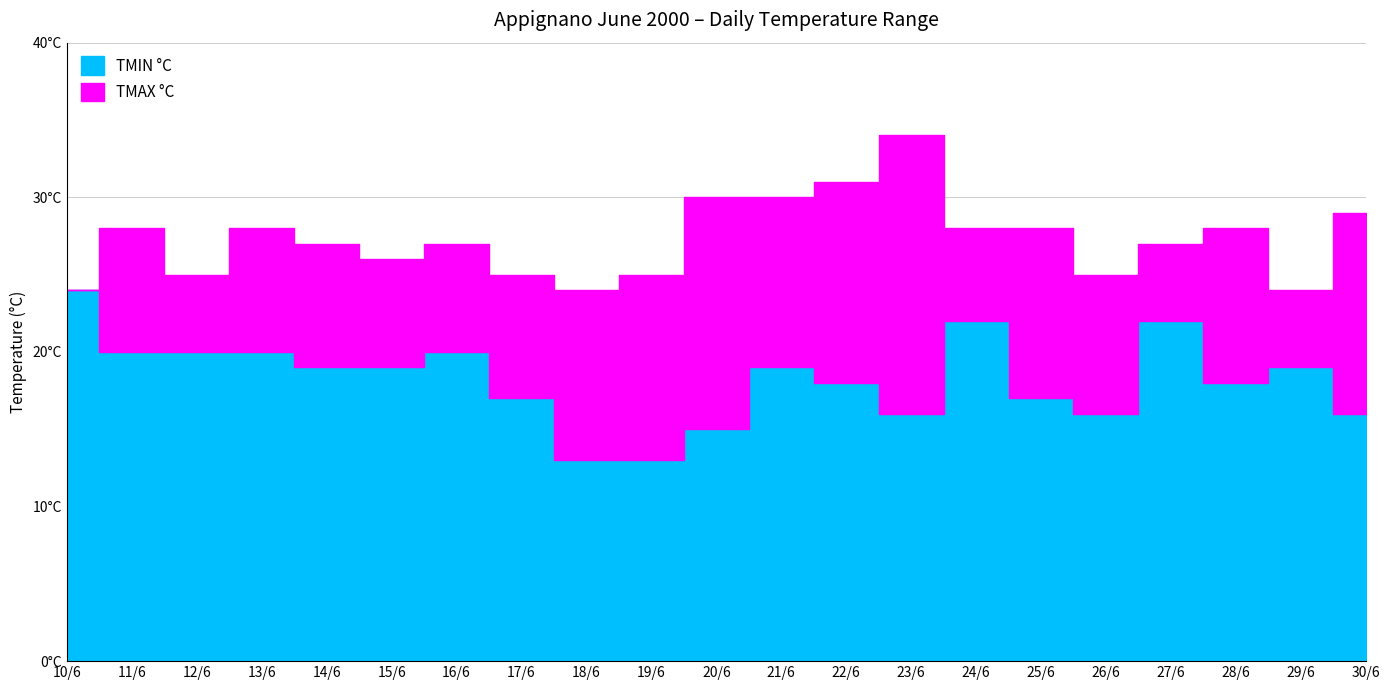

How many TMAX °C values are between 25 and 28?

13